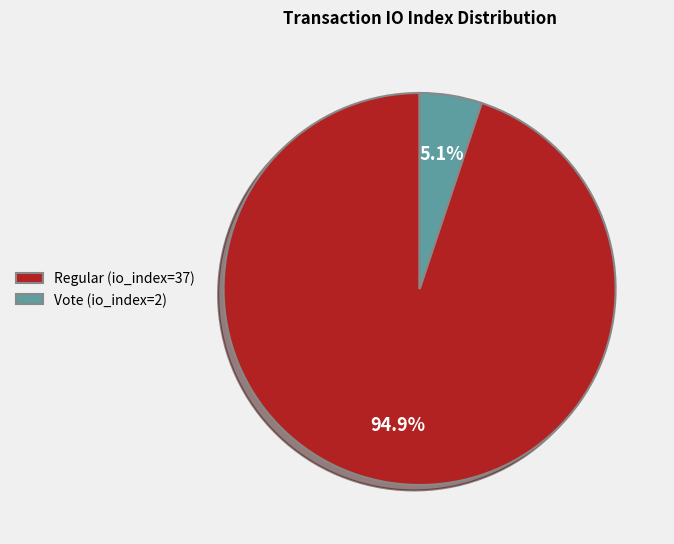

Which category has the biggest portion of the pie?

Regular (io_index=37)